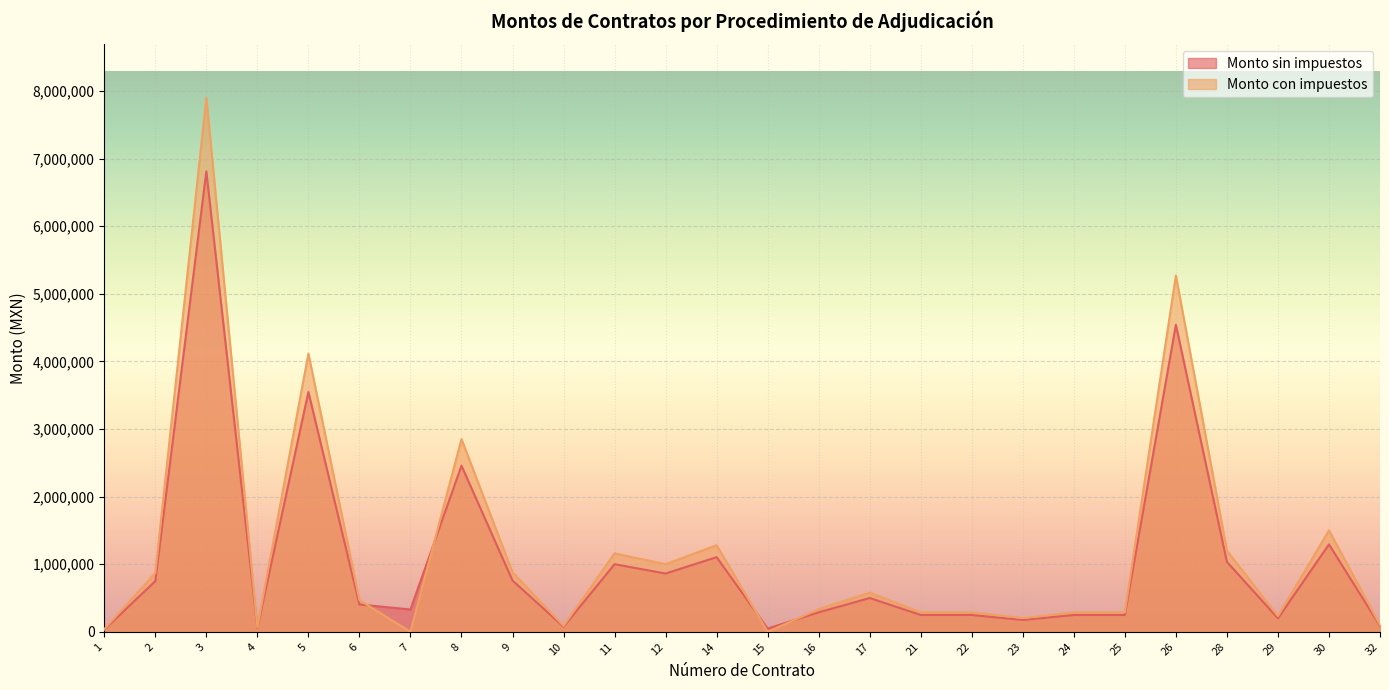

Reading right to left, extract all data points from this chart.

Monto sin impuestos: 32=86206.9	30=1293103.4	29=200000.0	28=1034482.8	26=4541810.3	25=248750.0	24=248750.0	23=175000.0	22=248750.0	21=248750.0	17=500000.0	16=288550.0	15=48000.0	14=1104525.9	12=862069.0	11=1000000.0	10=75000.0	9=758620.7	8=2456896.5	7=330000.0	6=404250.0	5=3546551.7	4=56892.0	3=6808946.5	2=750000.0	1=33103.4
Monto con impuestos: 32=100000.0	30=1500000.0	29=232000.0	28=1200000.0	26=5268500.0	25=288550.0	24=288550.0	23=203000.0	22=288550.0	21=288550.0	17=580000.0	16=334718.0	15=0.0	14=1281250.0	12=1000000.0	11=1160000.0	10=87000.0	9=880000.0	8=2850000.0	7=0.0	6=468930.0	5=4114000.0	4=65994.7	3=7898378.0	2=870000.0	1=38400.0